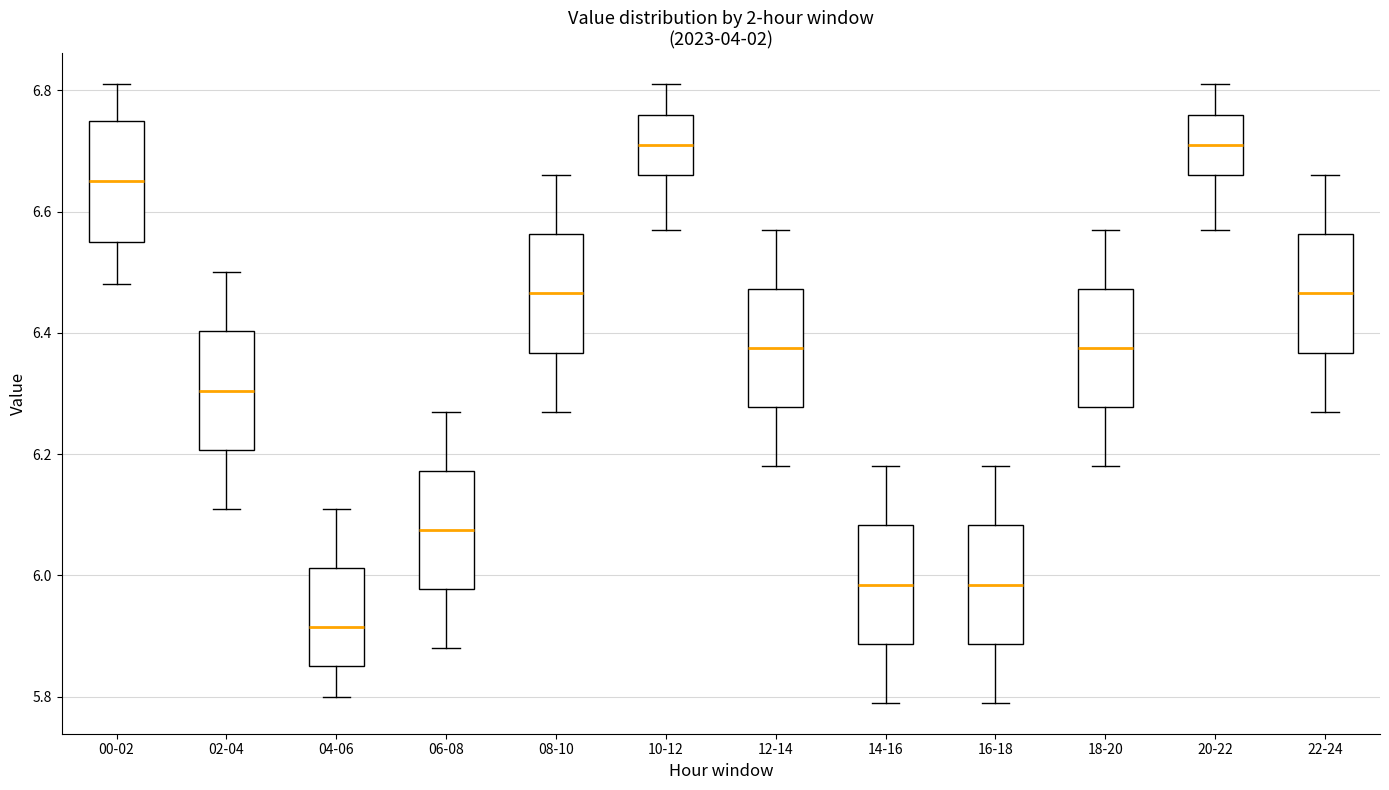

Where is the lower edge of the box for 22-24 on the y-axis? The values are not printed on the chart, so give them approximately, as read against the axis.

6.36